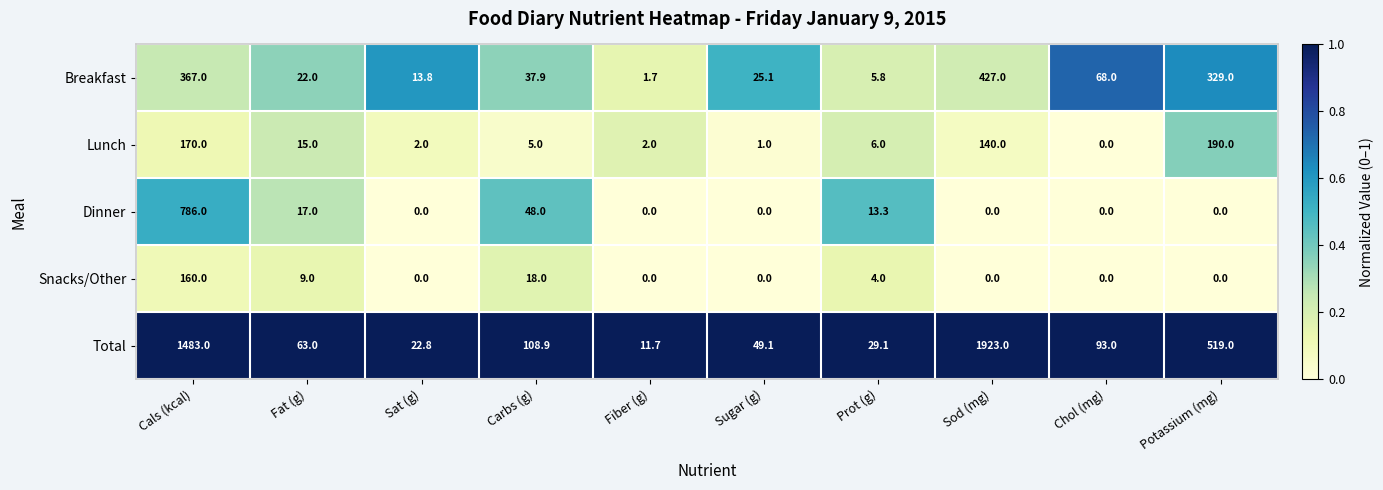

What is the spread (max minus min) of values at Fat (g)?

54.0